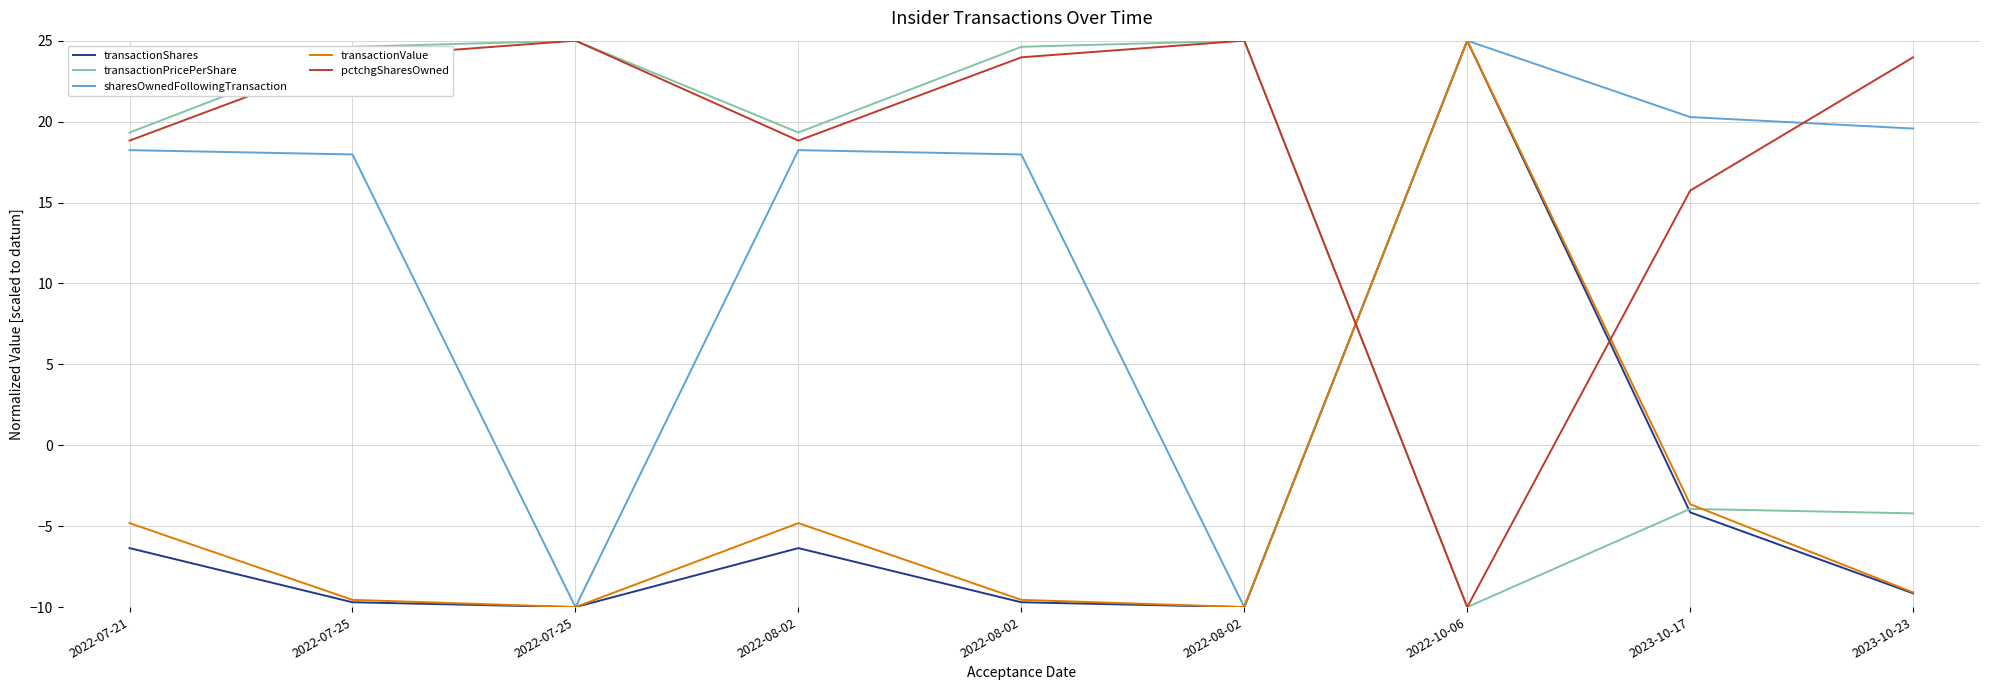

What is the label of the 2nd point from the right?

2023-10-17